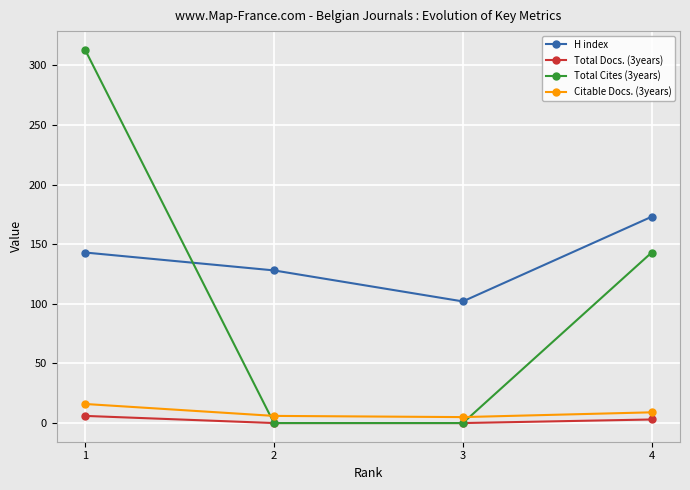

Which series has the largest range (max minus min)?

Total Cites (3years)